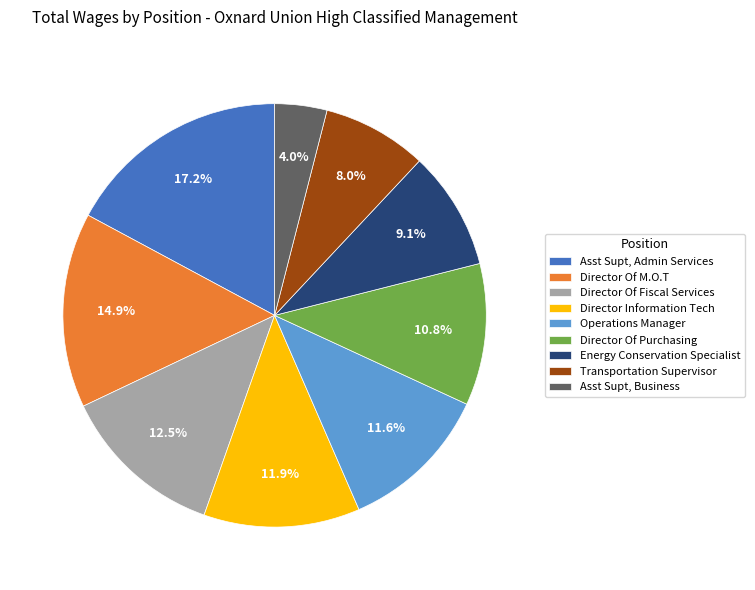

How much of the chart is everything except Energy Conservation Specialist?

90.9%